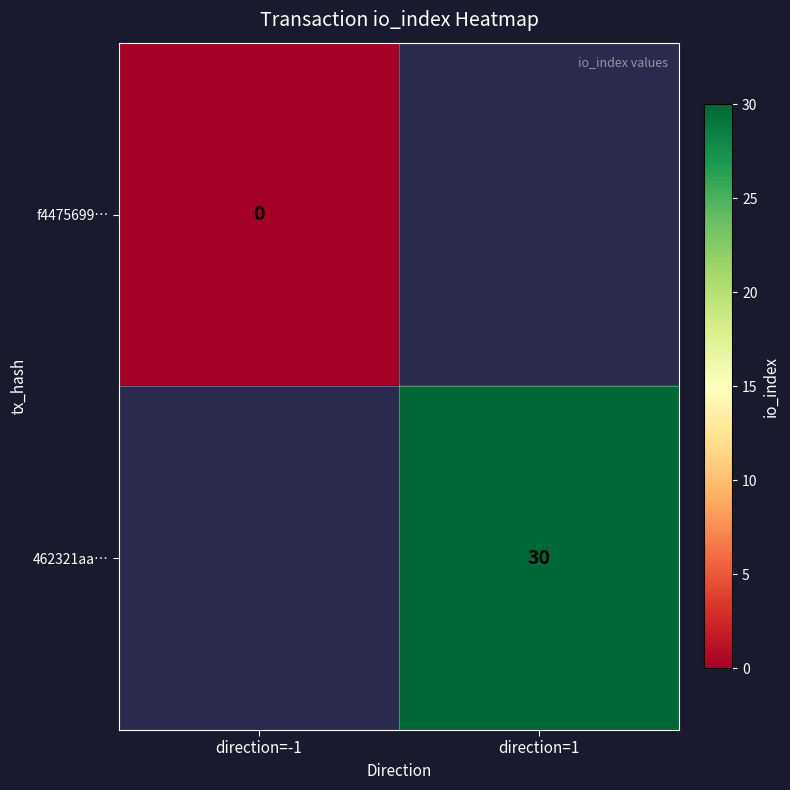

Which category has the highest value across all series?

direction=1